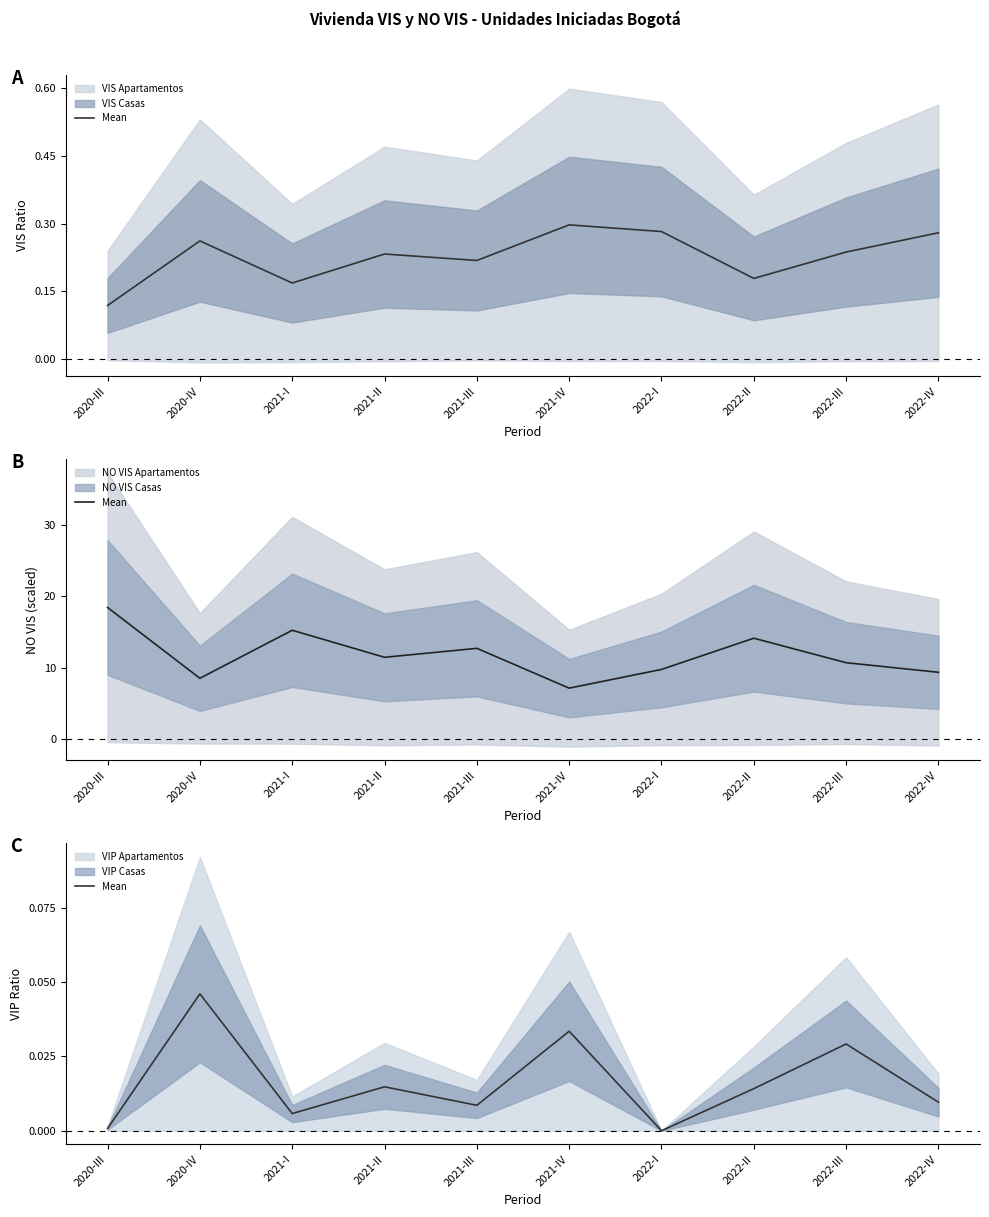

What is the label of the 1st point from the right?

2022-IV